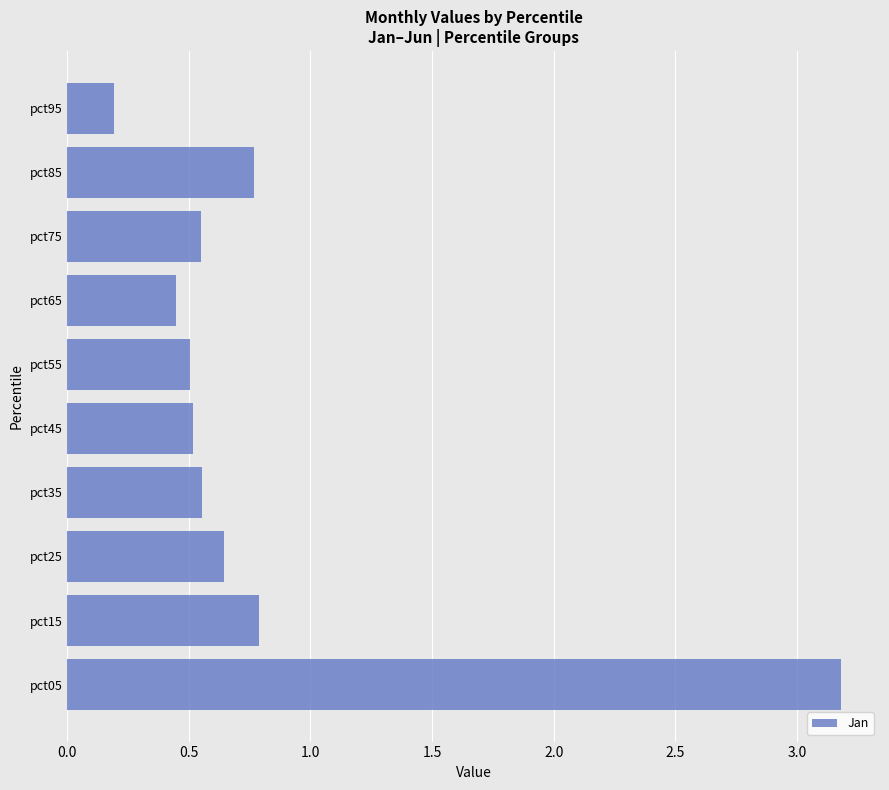

What is the sum of all values?

8.2